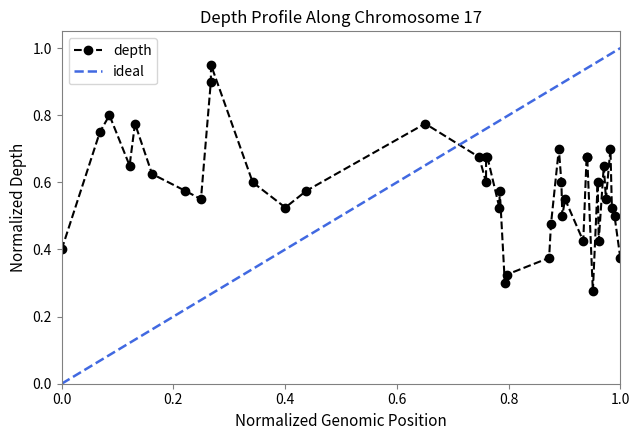

Read the value at 13917308.

0.7